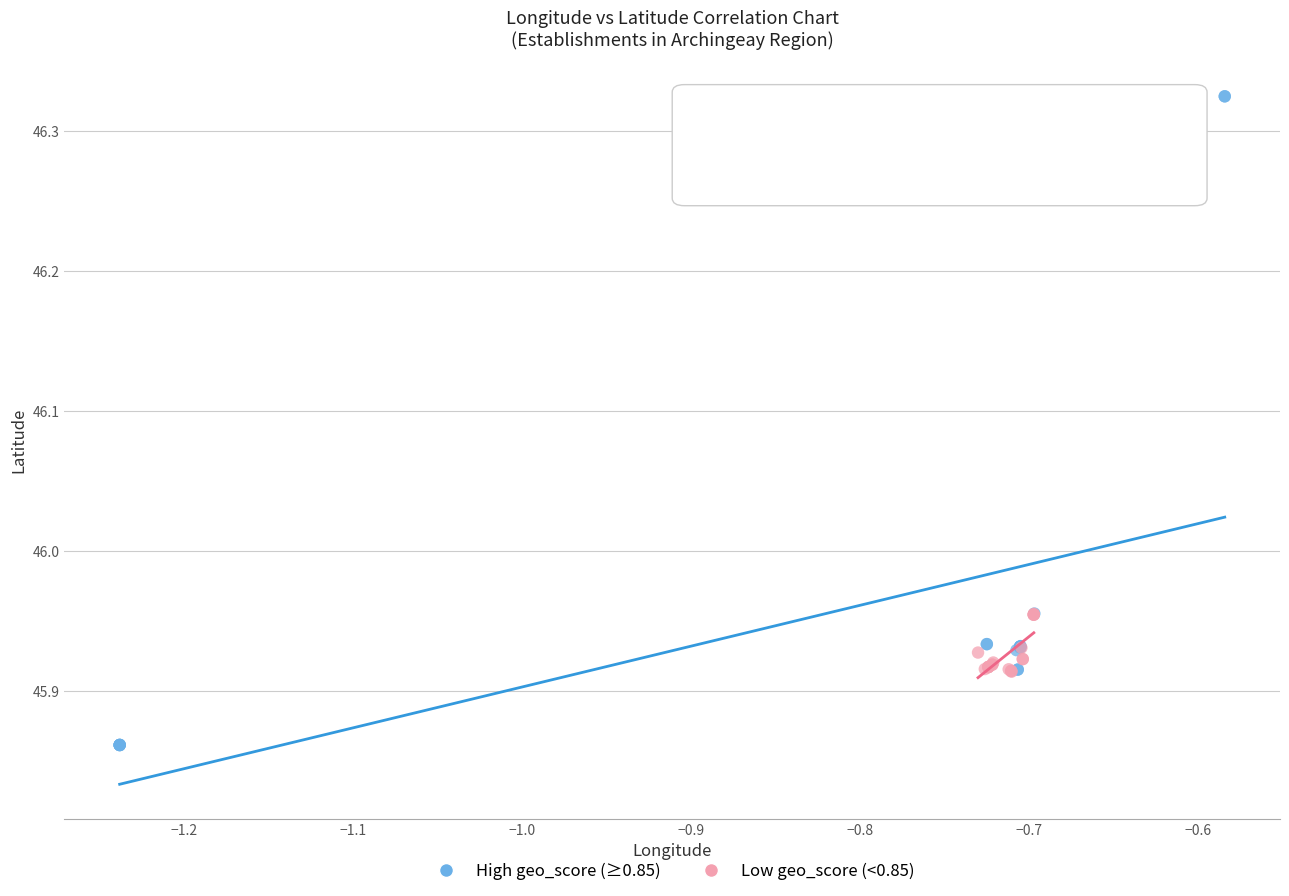

Which series contains the lowest Y value?

High geo_score (≥0.85)